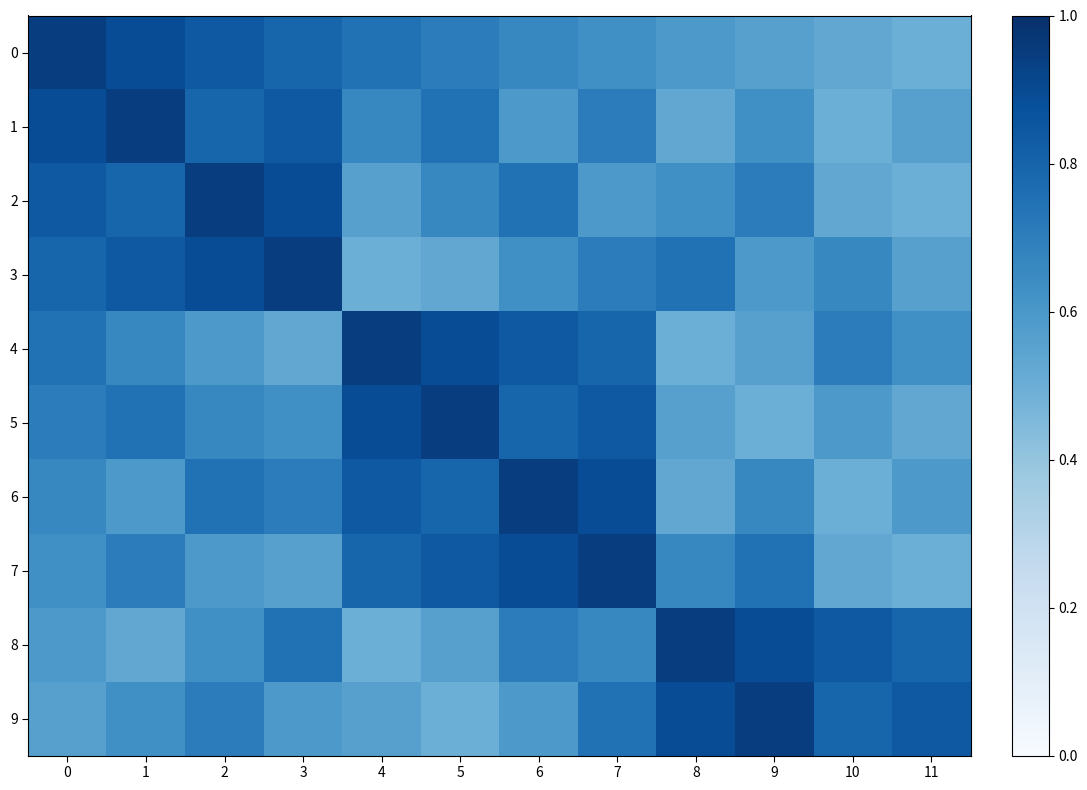

Which has a higher value, 5 or 8?

5